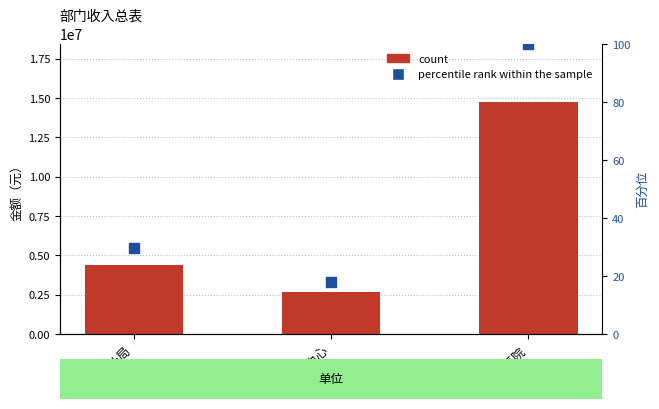

At which category is the sum across all series the highest?

区医院